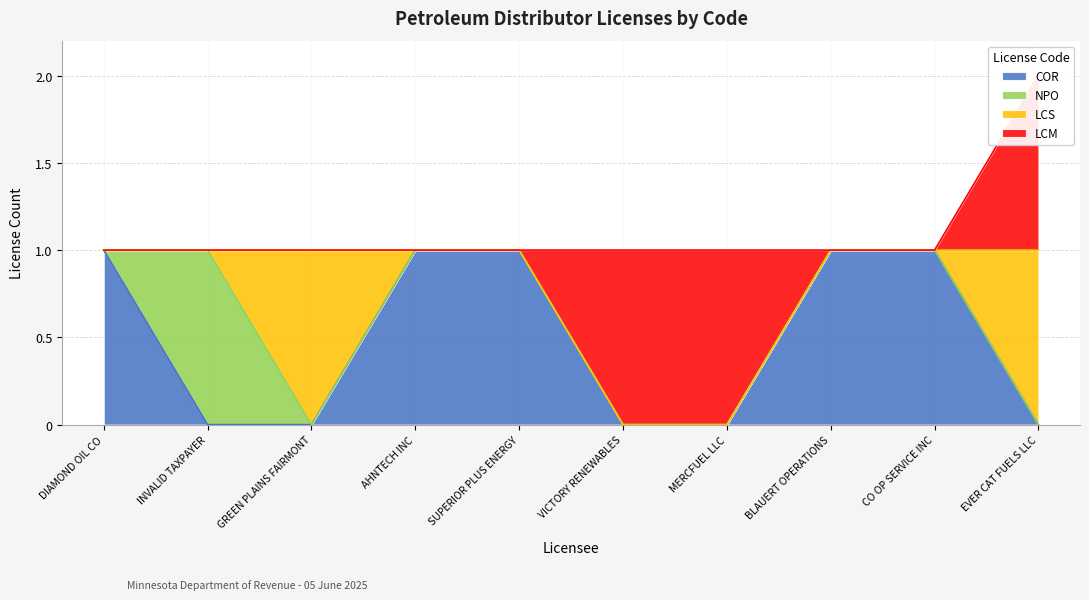

Is it true that COR equals 0 at EVER CAT FUELS LLC?

False